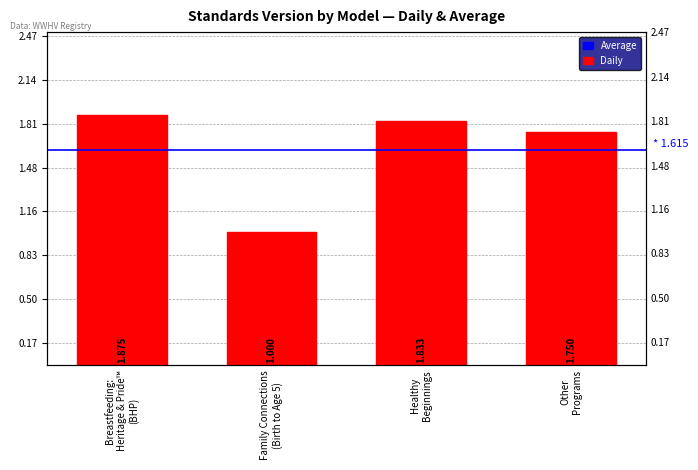

Reading right to left, transcribe all the data shown in this chart.

1.8	1.8	1.0	1.9